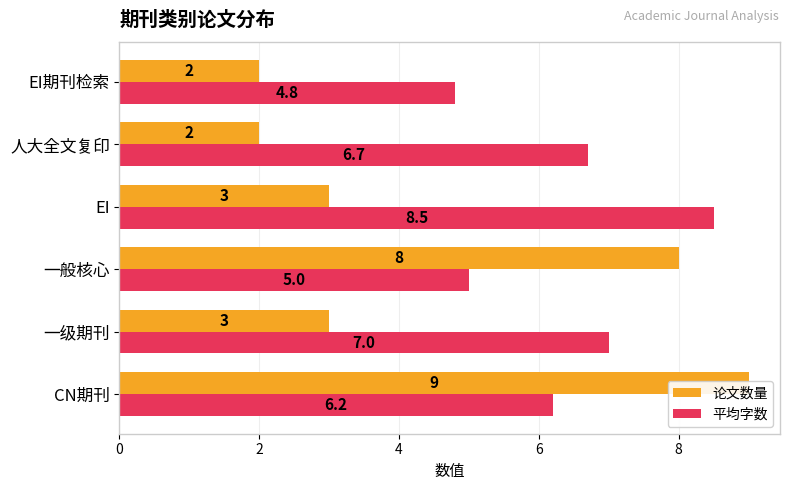

The 平均字数 series shows 2.3 at CN期刊. True or false?

False